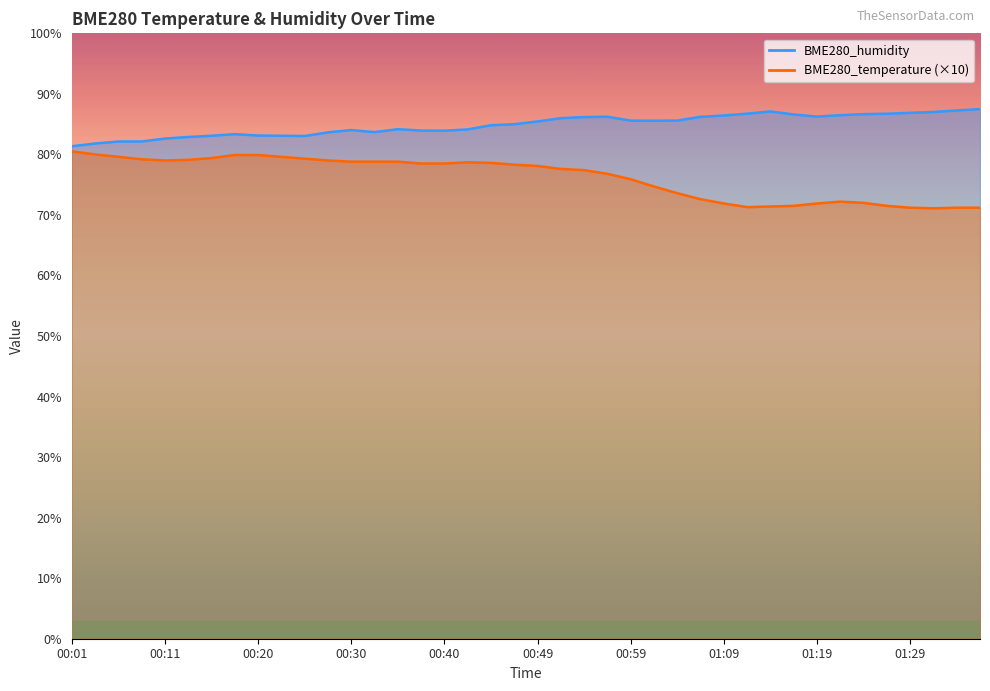

True or false: BME280_humidity and BME280_temperature cross at least once.

False